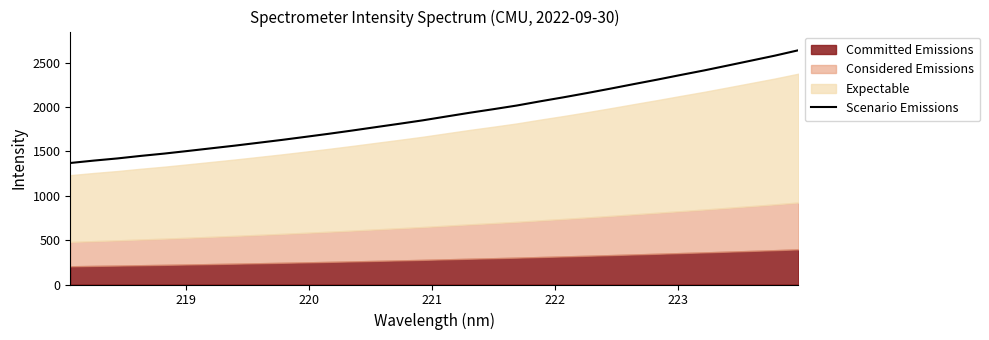

What is the average value?

1919.1